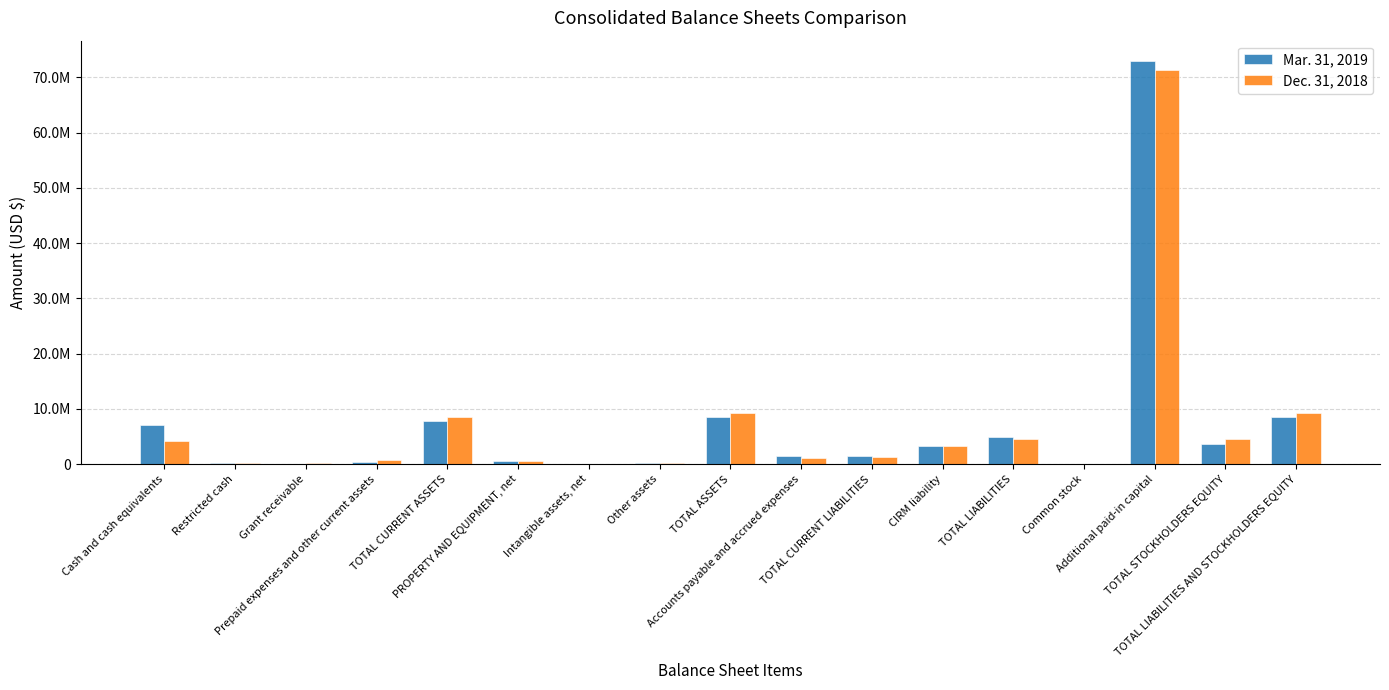

What is the sum of all Mar. 31, 2019 values?

121712669